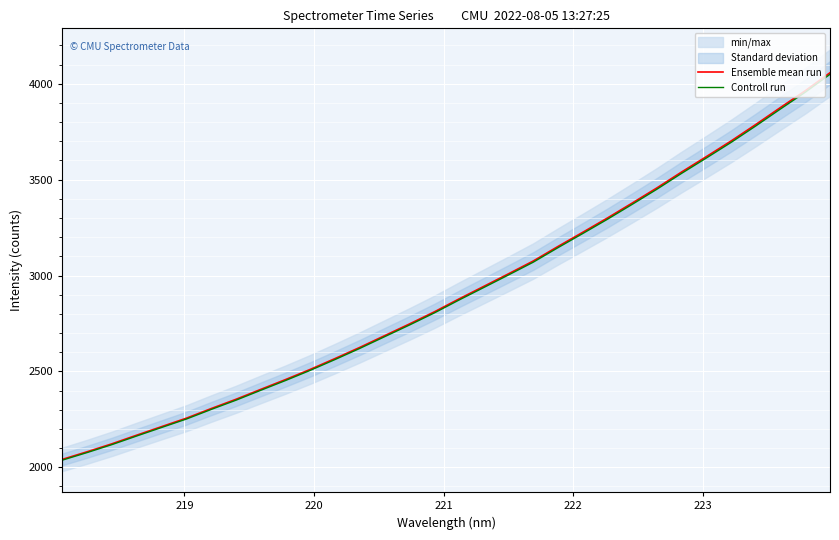

How many lines are shown in the chart?

2